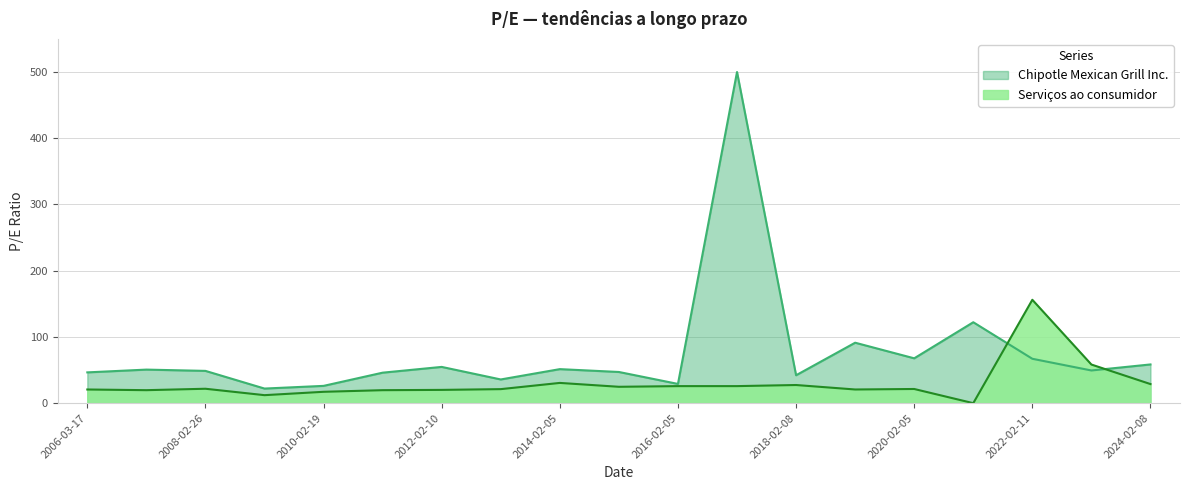

How many data points in Chipotle Mexican Grill Inc. are above 49?

10